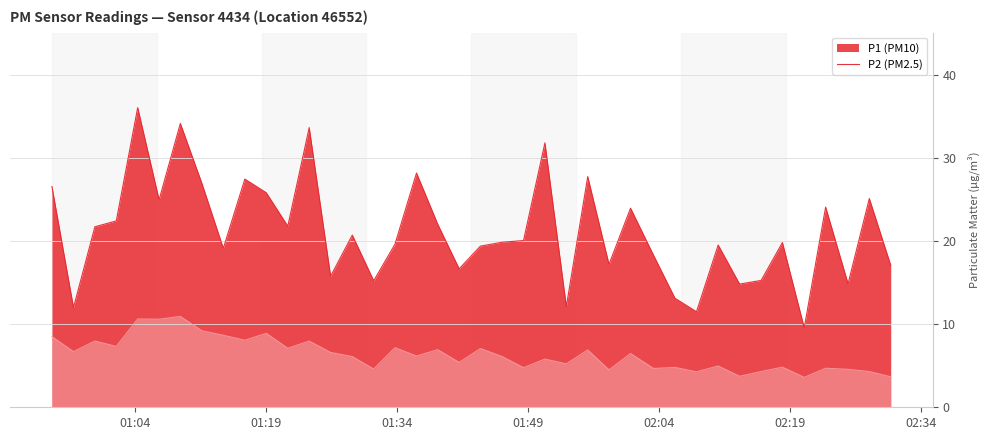

What are all the series names shown in the legend?

P1, P2